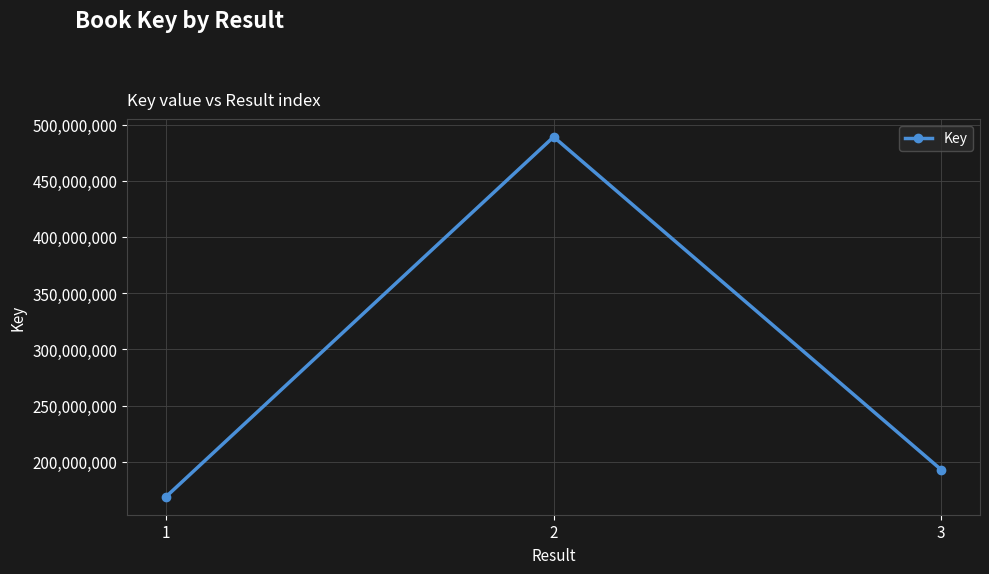

What is the value of the 1st point from the left?

168847830